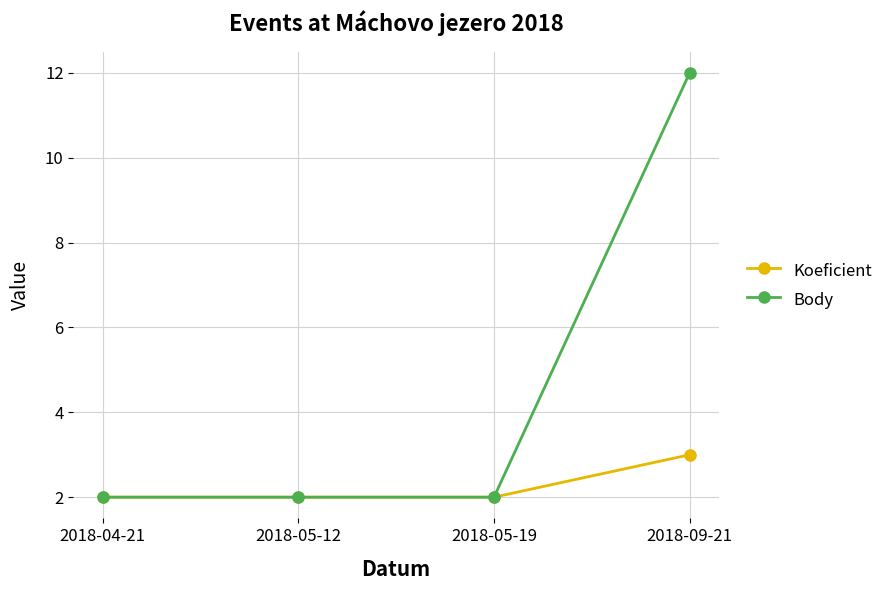

What are all the series names shown in the legend?

Koeficient, Body